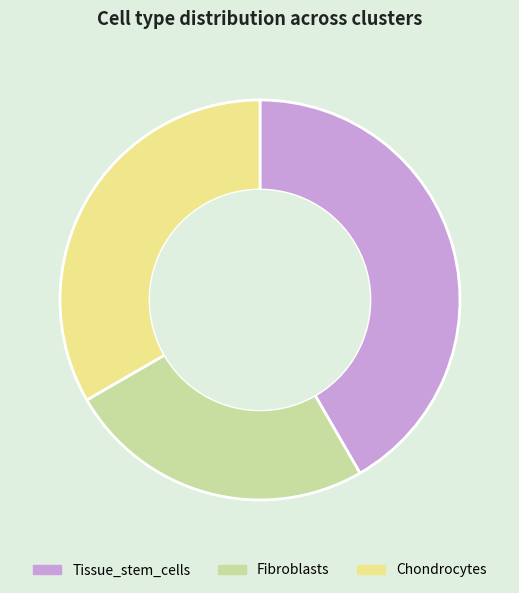

Approximately how many times larger is the value at Fibroblasts compared to Tissue_stem_cells?

0.6